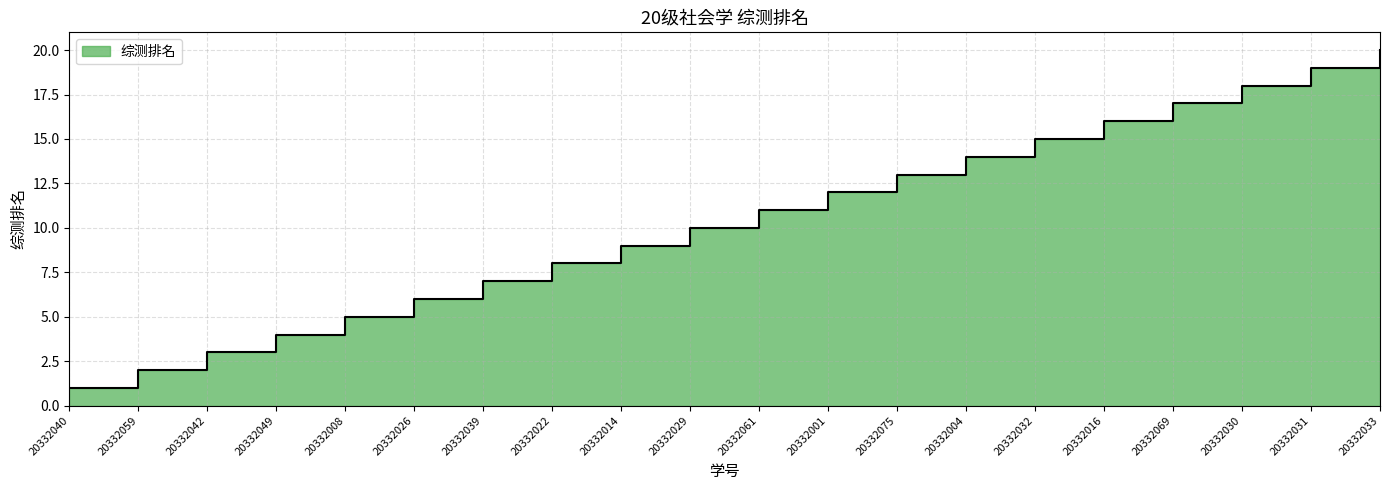

Reading left to right, transcribe all the data shown in this chart.

20332040=1	20332059=2	20332042=3	20332049=4	20332008=5	20332026=6	20332039=7	20332022=8	20332014=9	20332029=10	20332061=11	20332001=12	20332075=13	20332004=14	20332032=15	20332016=16	20332069=17	20332030=18	20332031=19	20332033=20